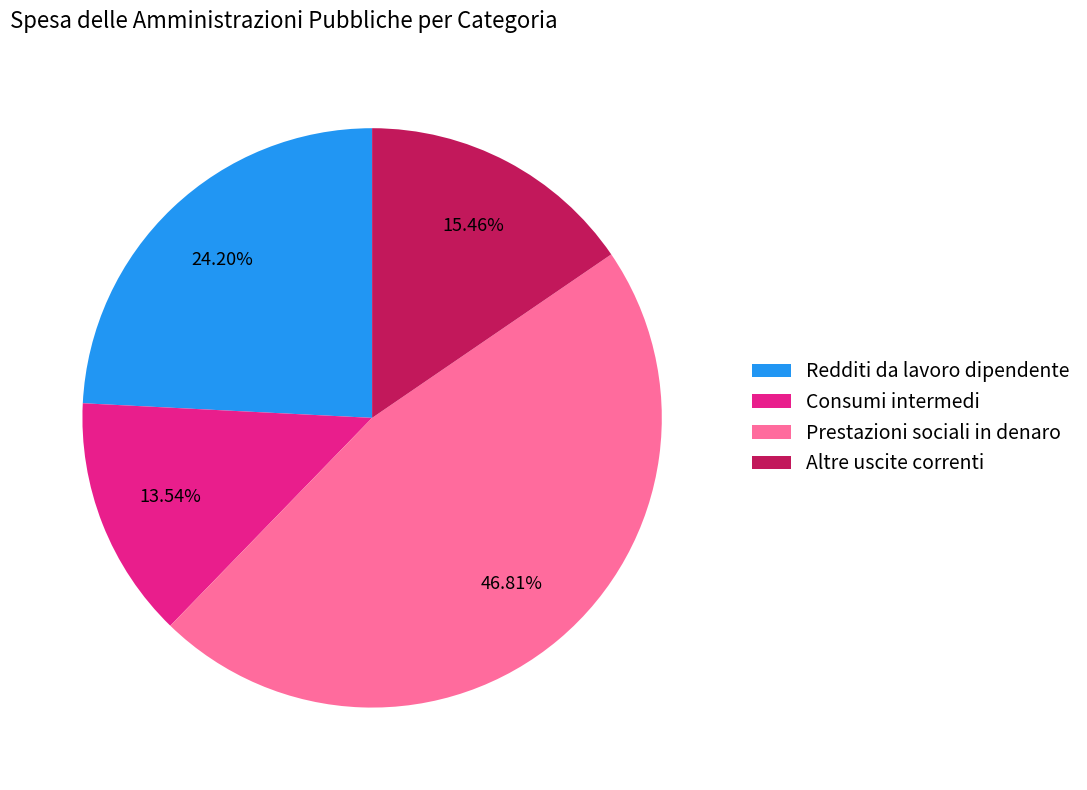

Which category has the biggest portion of the pie?

Prestazioni sociali in denaro